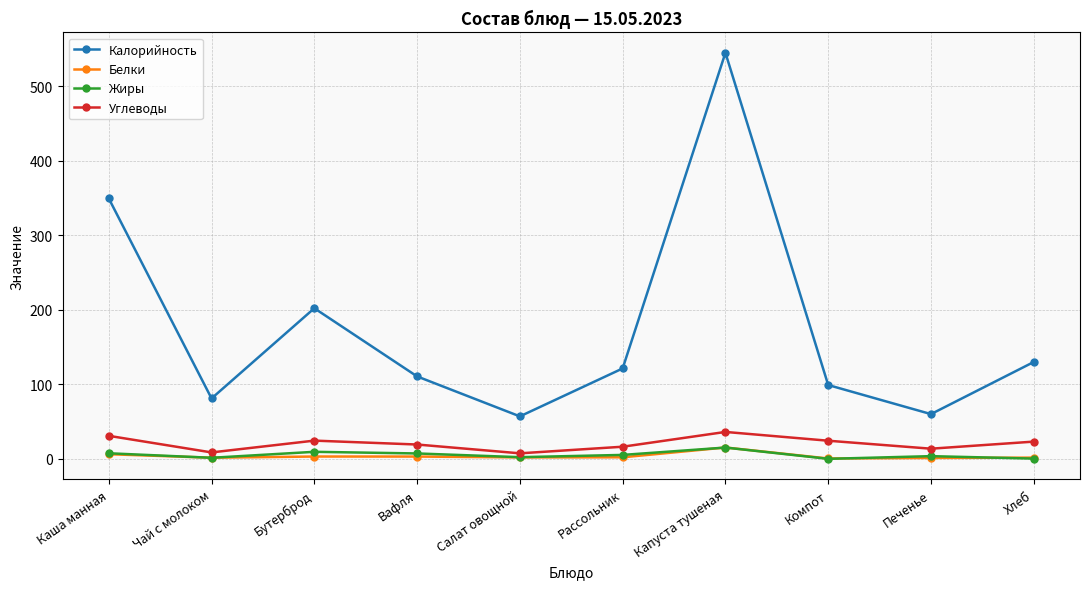

Which series has the largest total across all categories?

Калорийность